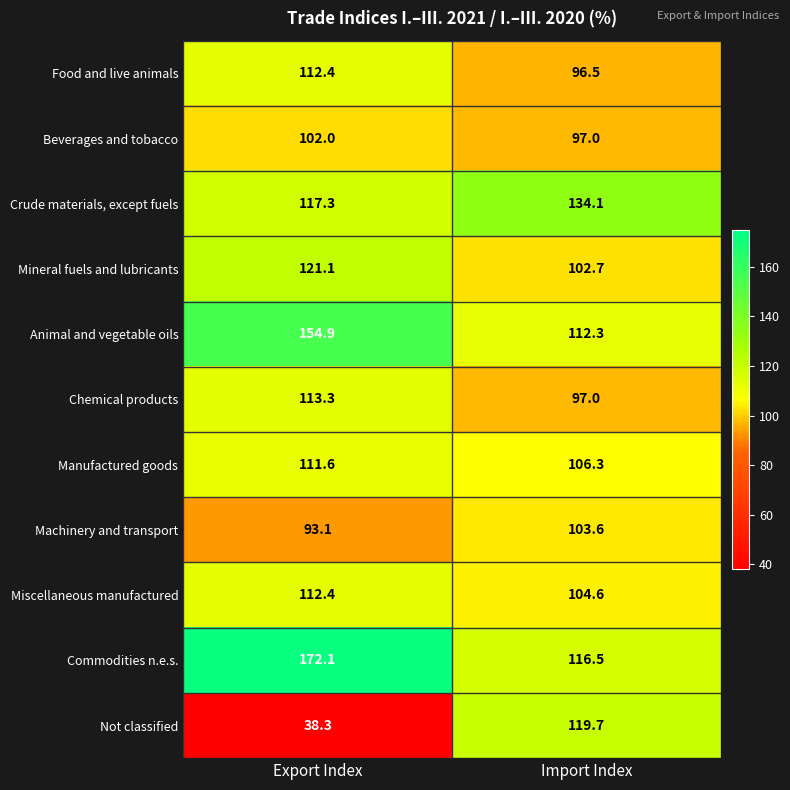

Reading left to right, transcribe all the data shown in this chart.

Food and live animals: 112.4	96.5
Beverages and tobacco: 102.0	97.0
Crude materials, except fuels: 117.3	134.1
Mineral fuels and lubricants: 121.1	102.7
Animal and vegetable oils: 154.9	112.3
Chemical products: 113.3	97.0
Manufactured goods: 111.6	106.3
Machinery and transport: 93.1	103.6
Miscellaneous manufactured: 112.4	104.6
Commodities n.e.s.: 172.1	116.5
Not classified: 38.3	119.7